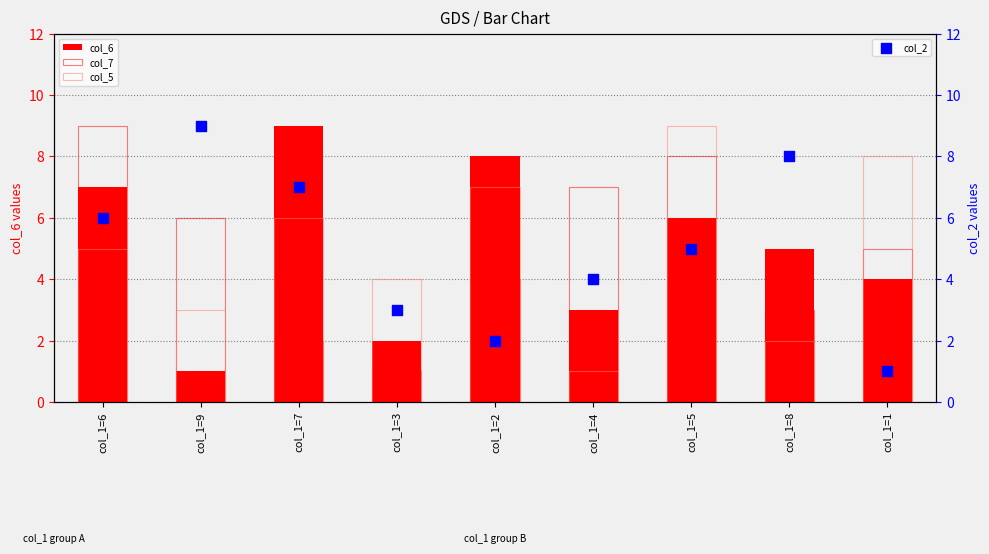

Which series has the widest spread of Y values?

col_6